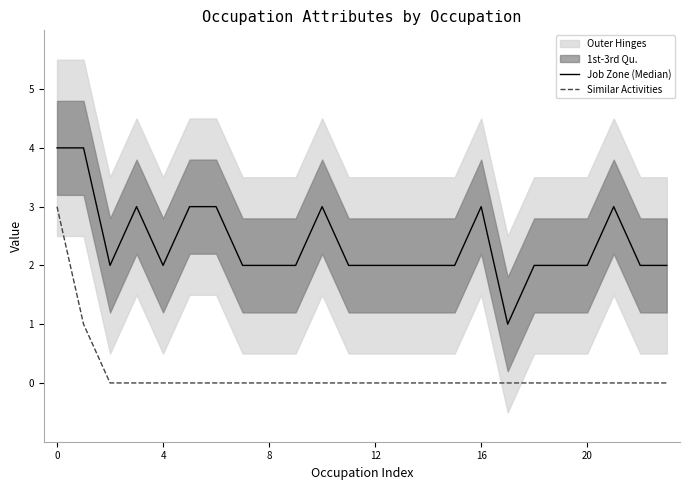

Is it true that Similar Activities equals 4 at 0?

False